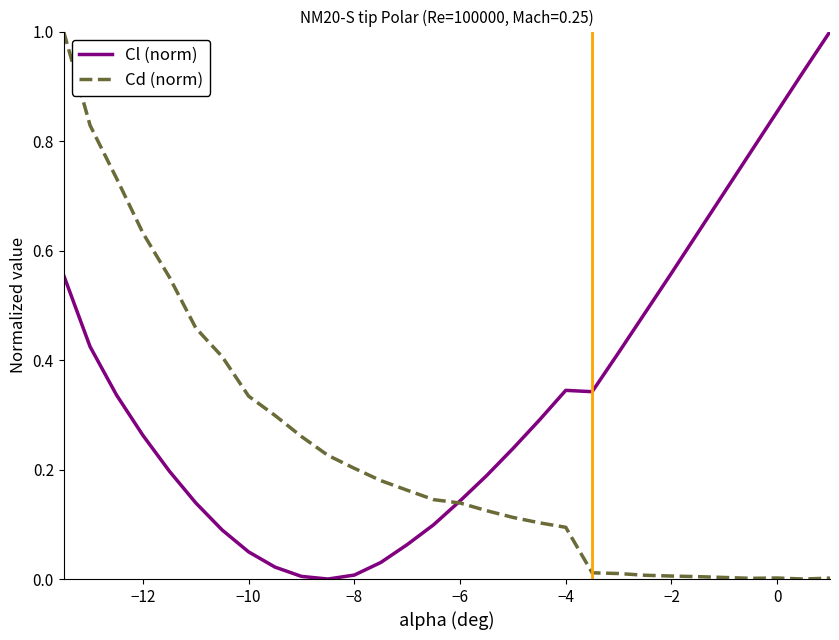

What is the maximum value shown in the chart?

1.0